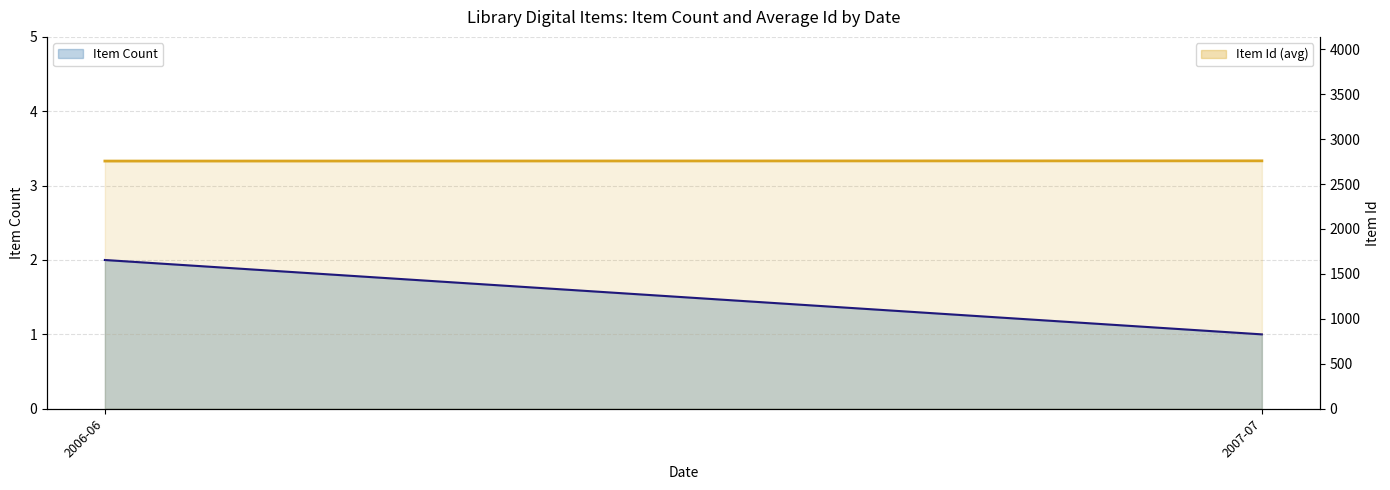

What is the average value of the Item Count (line) series?

1.5